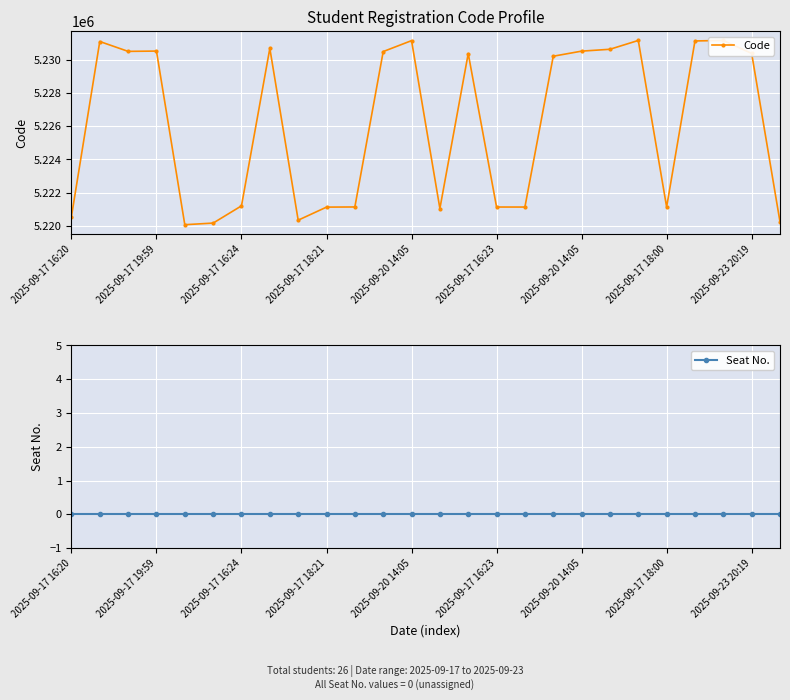

True or false: Seat No. has more than 1 interior local peaks.

False